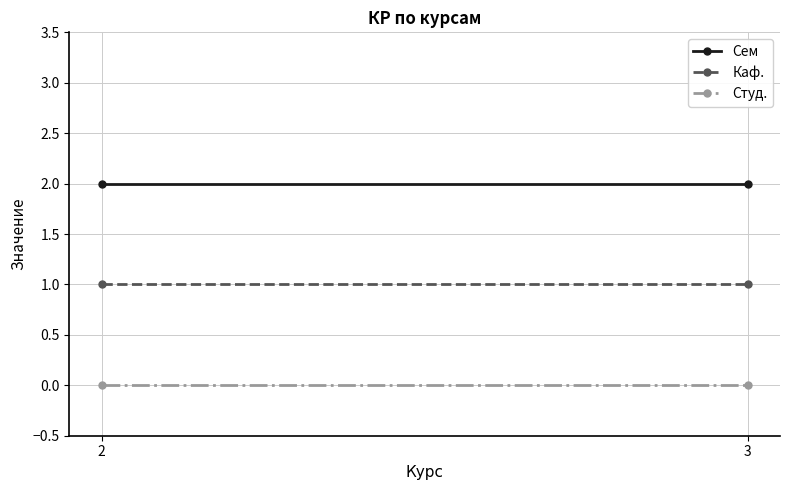

True or false: Сем has a value of 2 at 2.

True